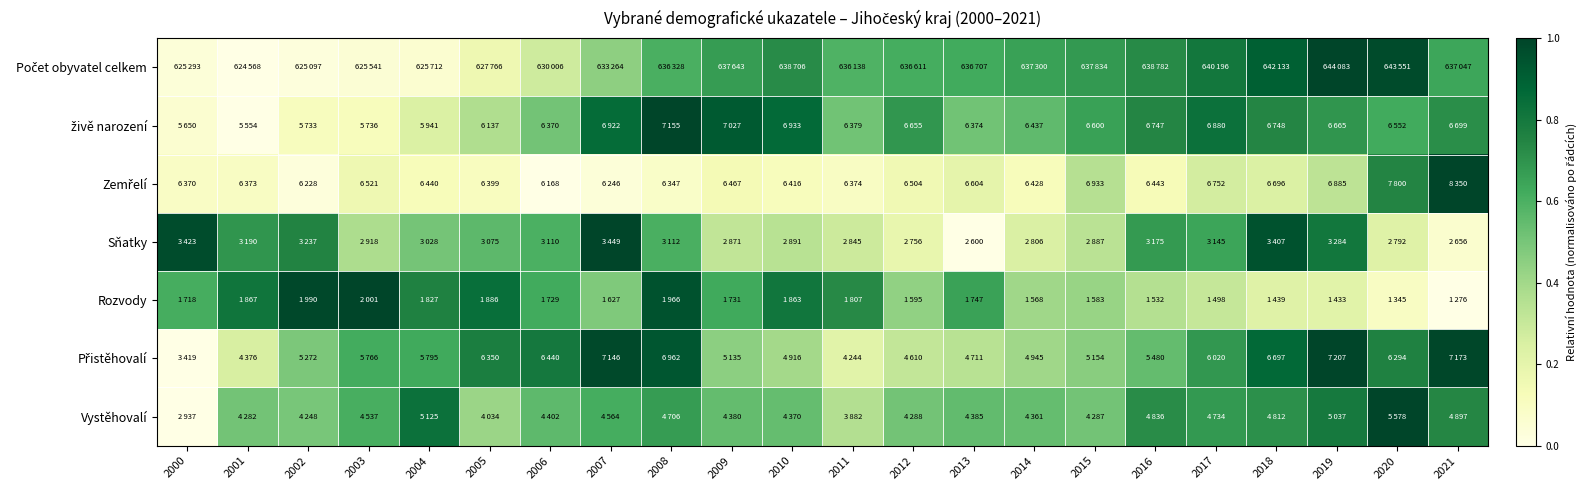

How many series are shown in this chart?

7